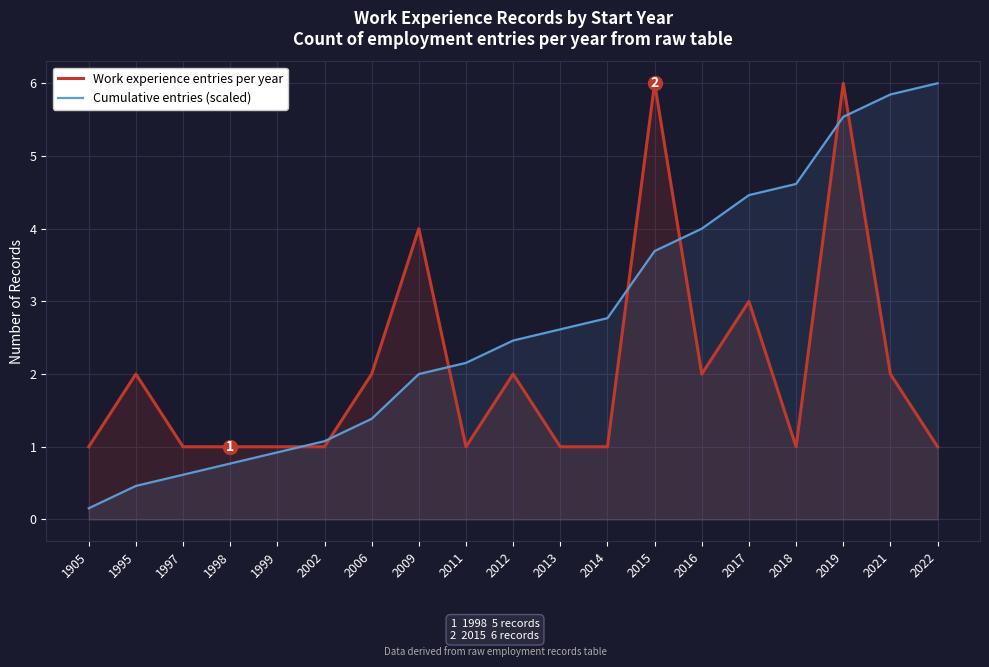

Does the chart display data point markers on the line(s)?

No